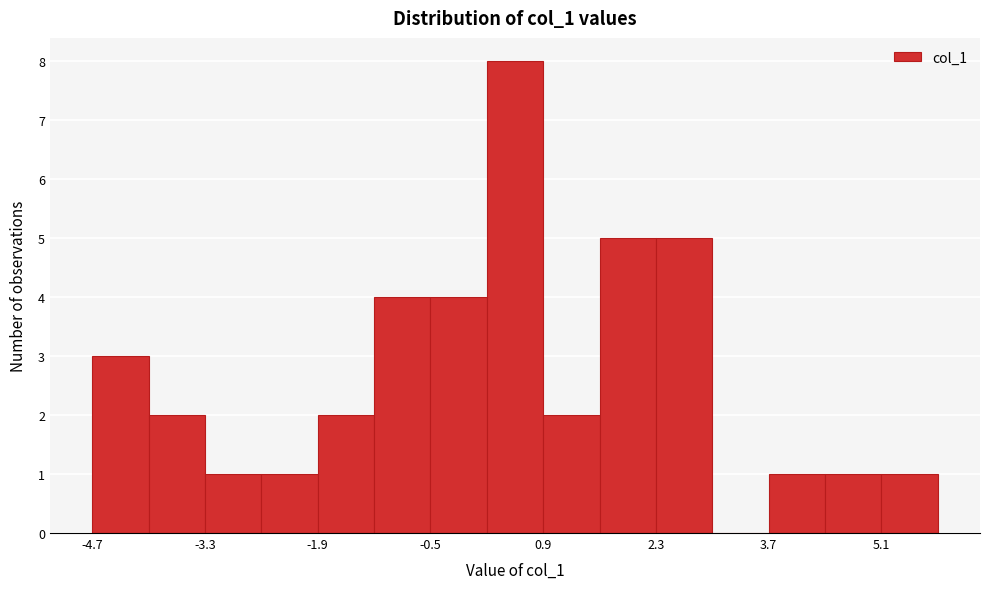

Read against the x-axis, roughly where is the centre of the tallest bar?

0.6